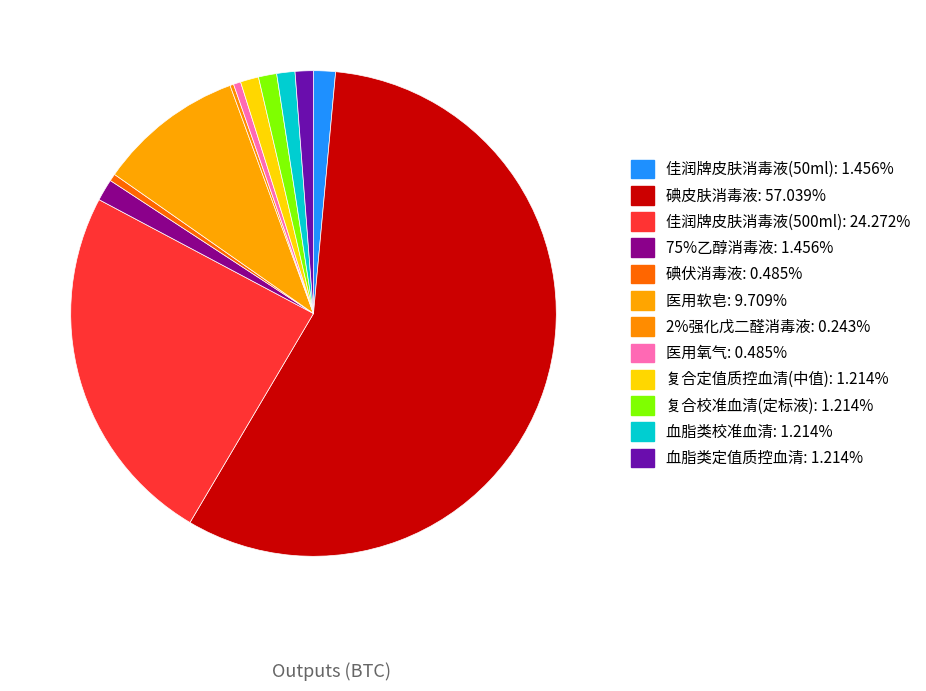

Count the number of slices in the pie.

12